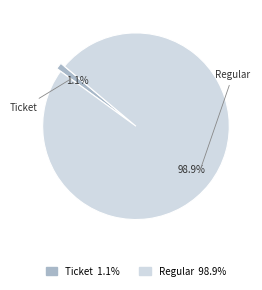

How many segments does this pie chart have?

2